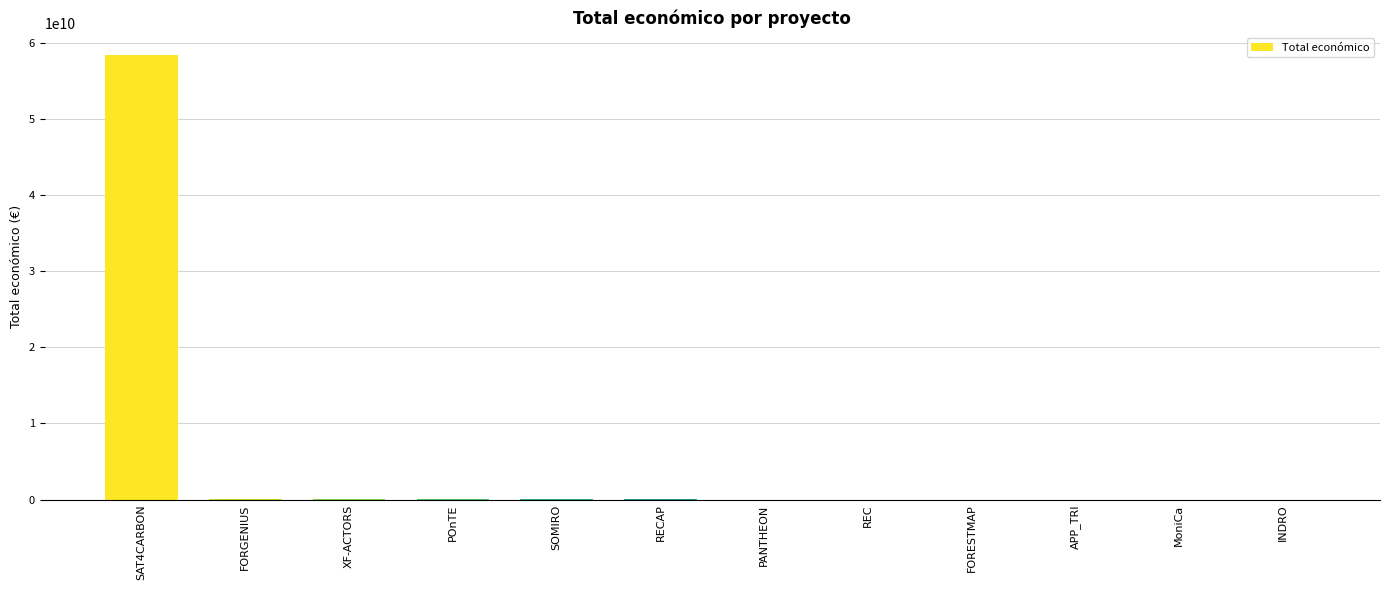

What is the sum of all values?

58492327427